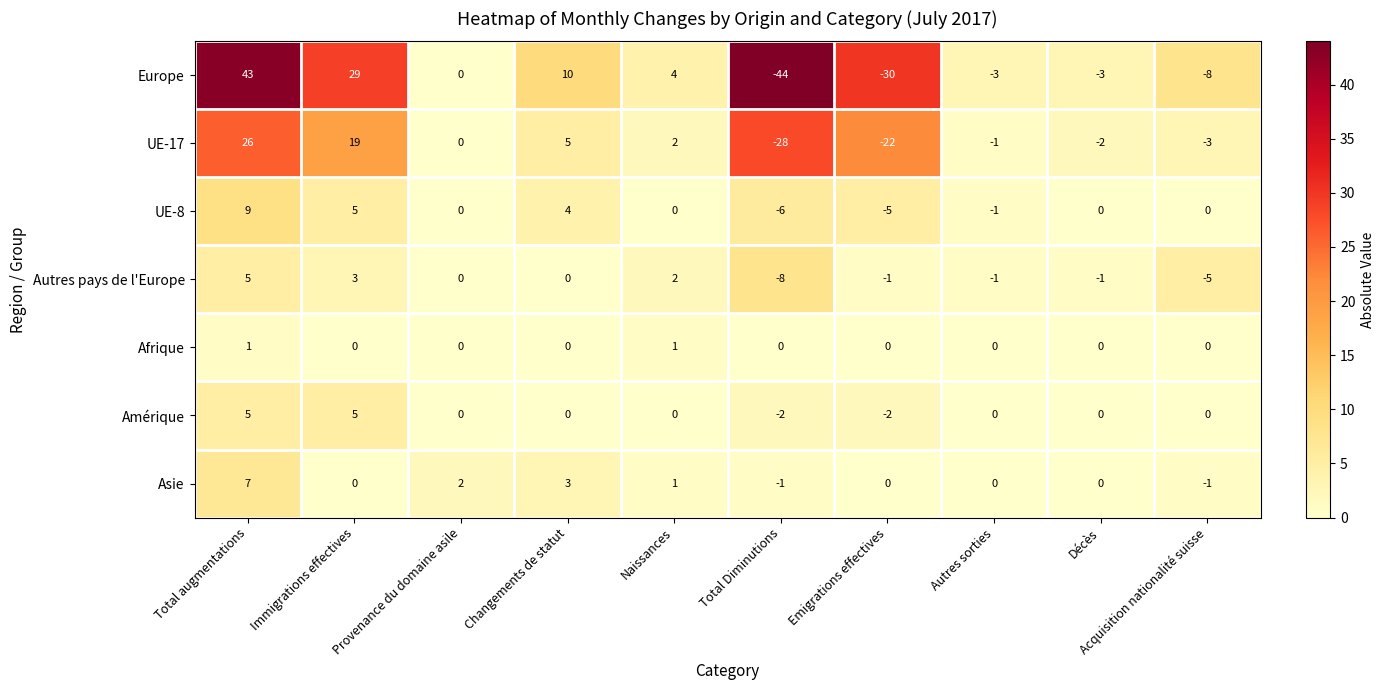

Is it true that Asie equals 3 at Changements de statut?

True